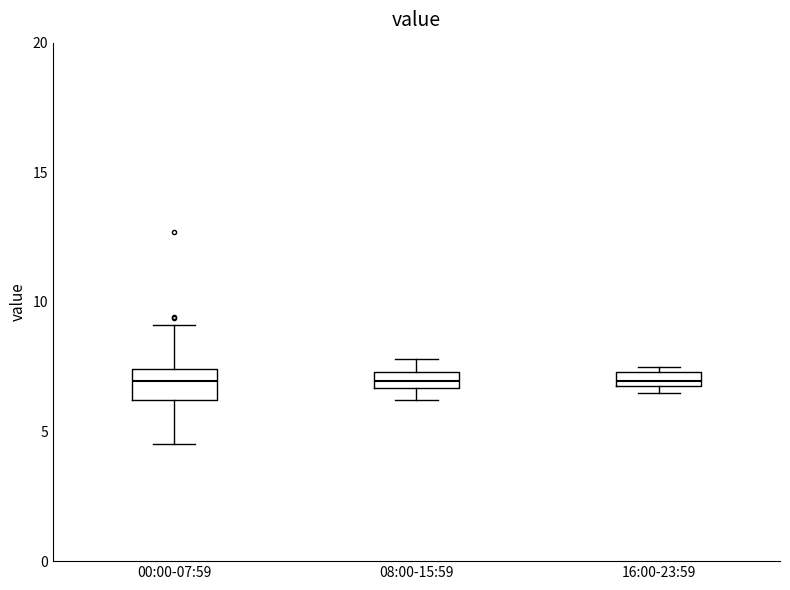

Where does the median line of the box for 00:00-07:59 sit on the y-axis? The values are not printed on the chart, so give them approximately, as read against the axis.

7.0